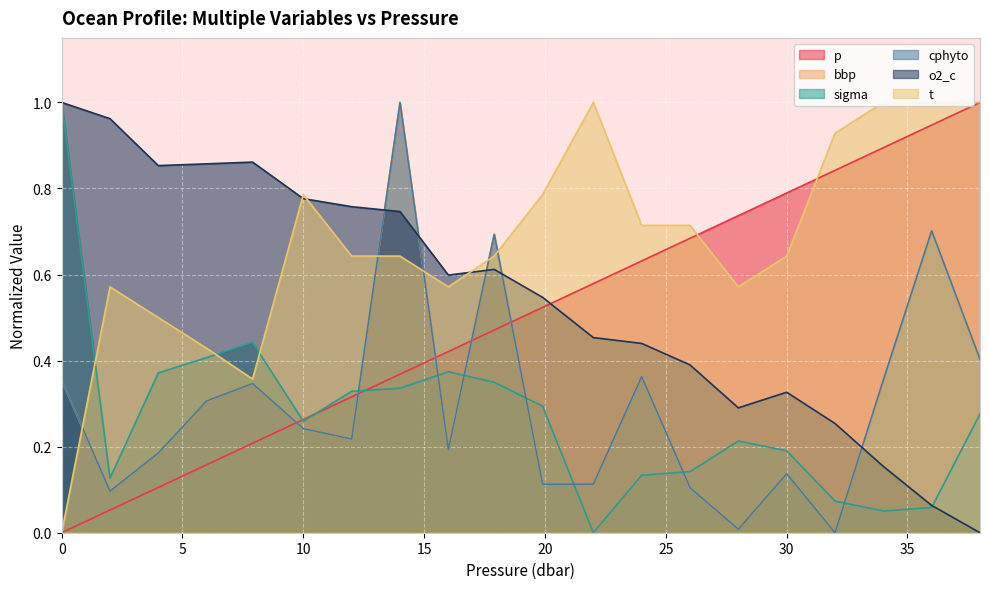

Between 30.0 and 7.9, which is larger?

30.0